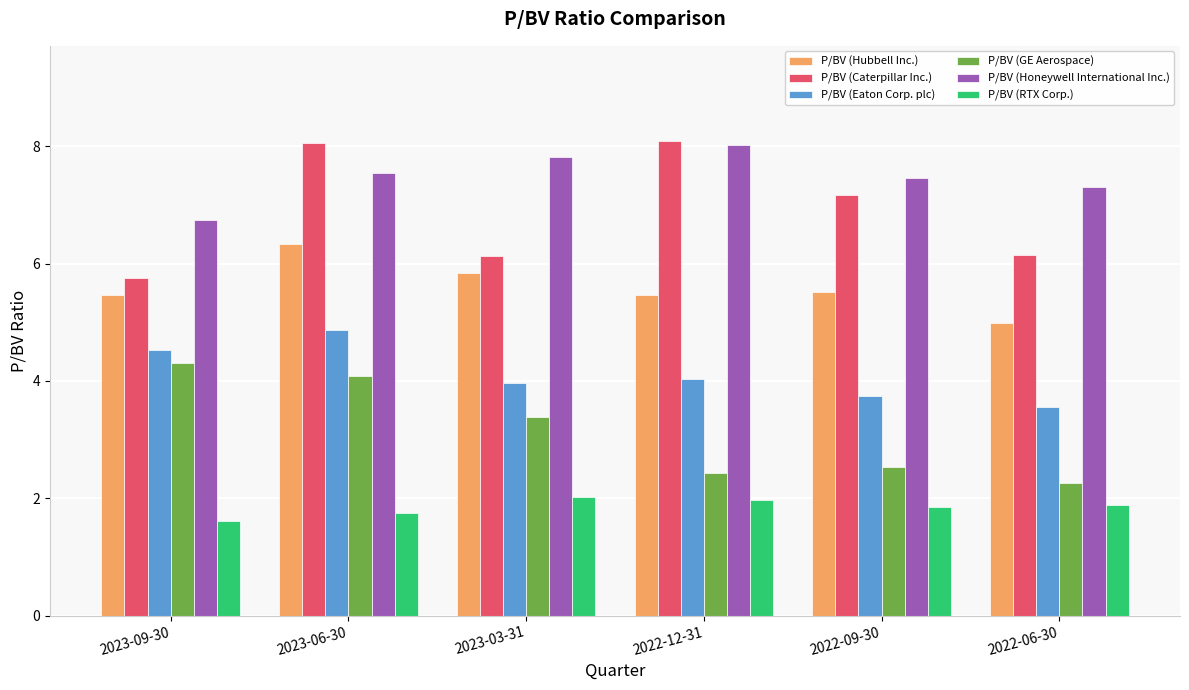

What is the maximum value shown in the chart?

8.1